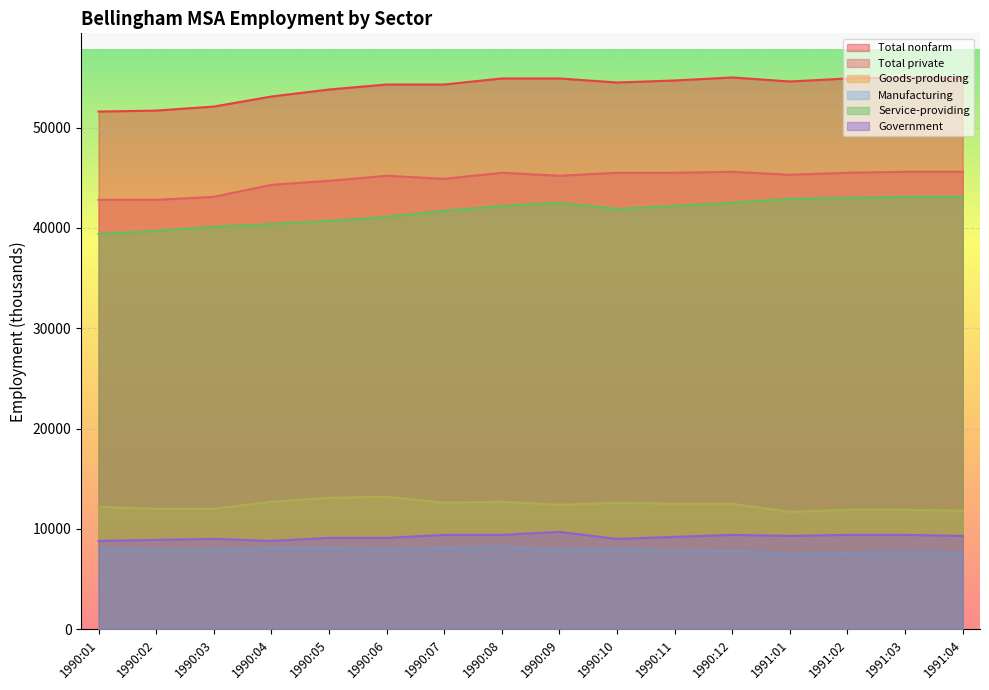

At which category does the chart reach its peak across all series?

1990:12